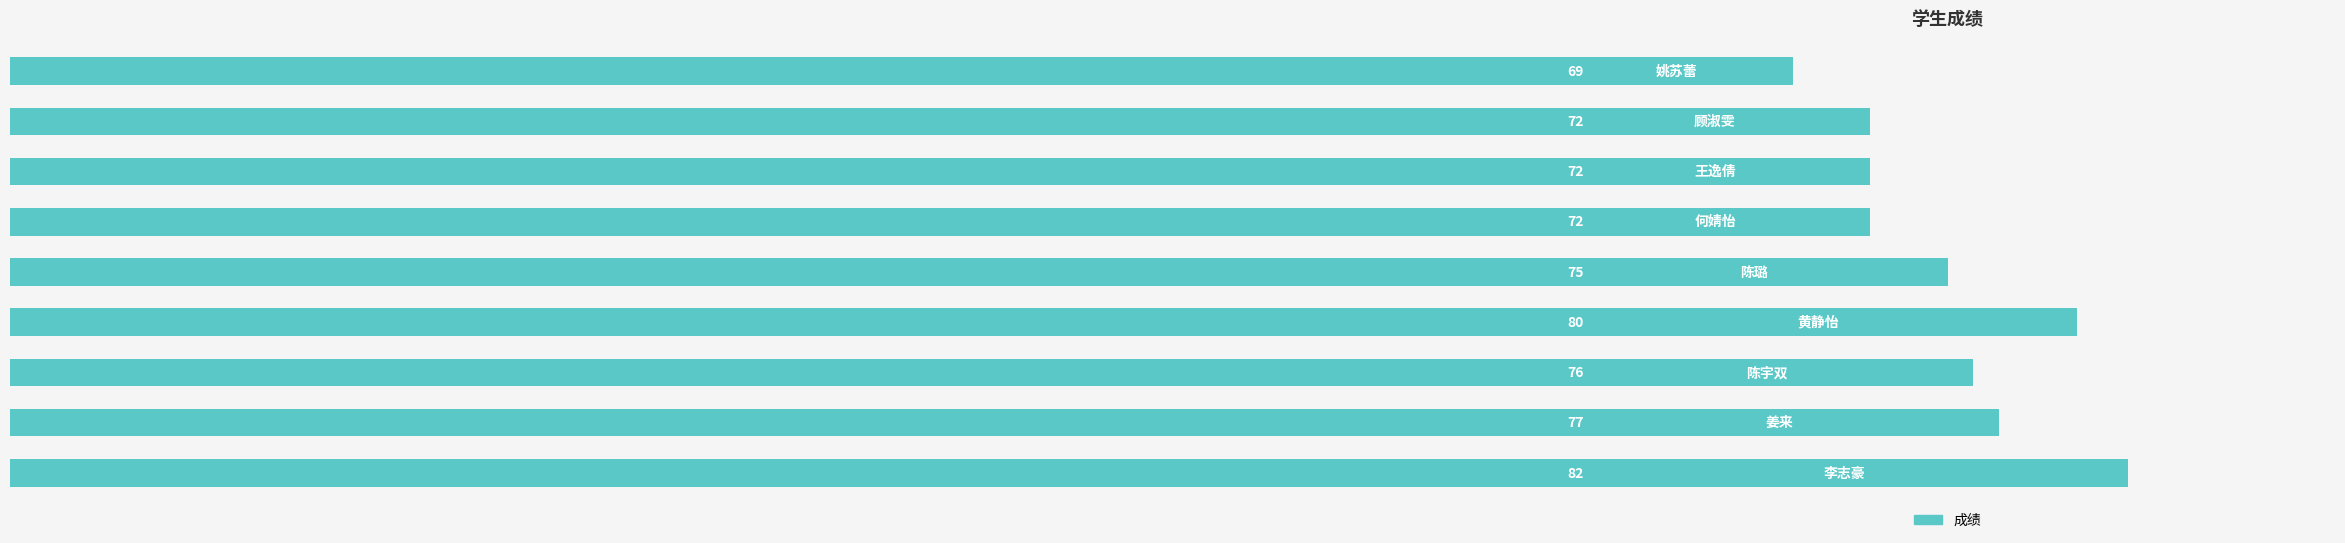

What is the greatest value displayed?

82